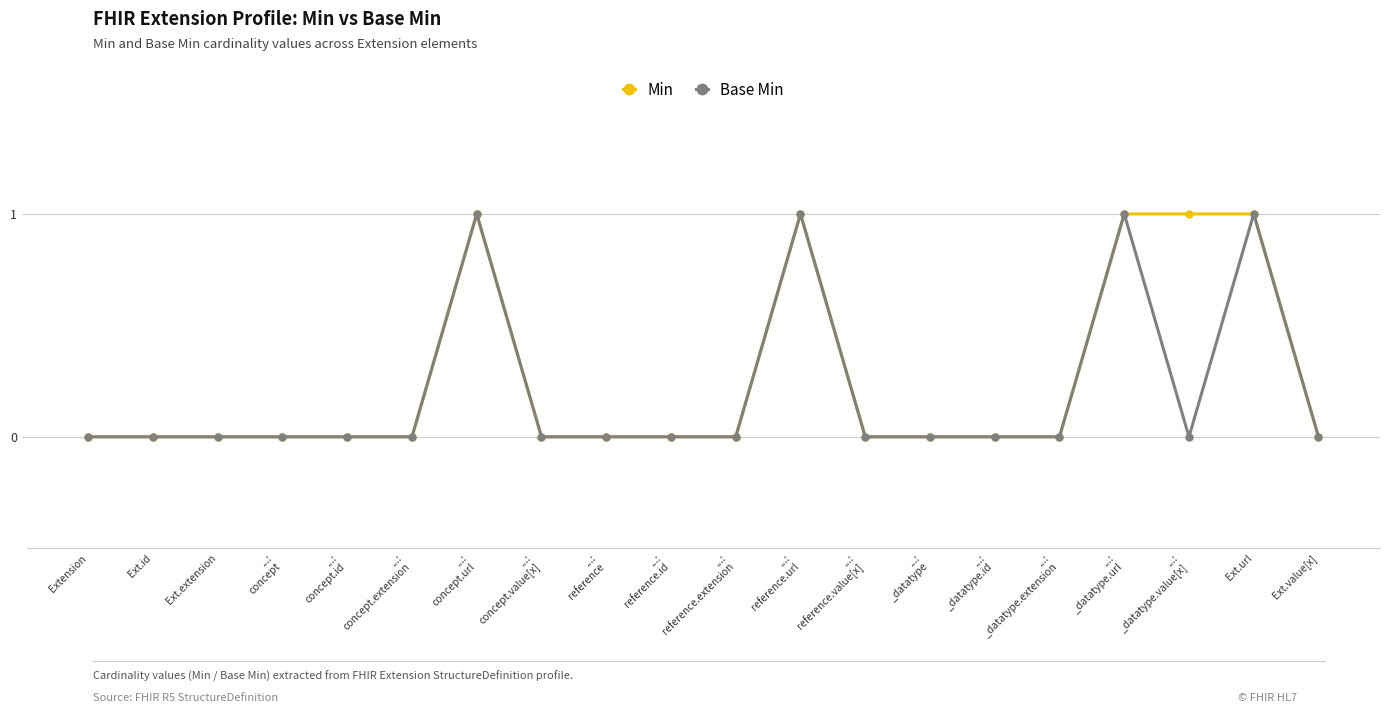

What is the value of the Min point at the 7th from the left?

1